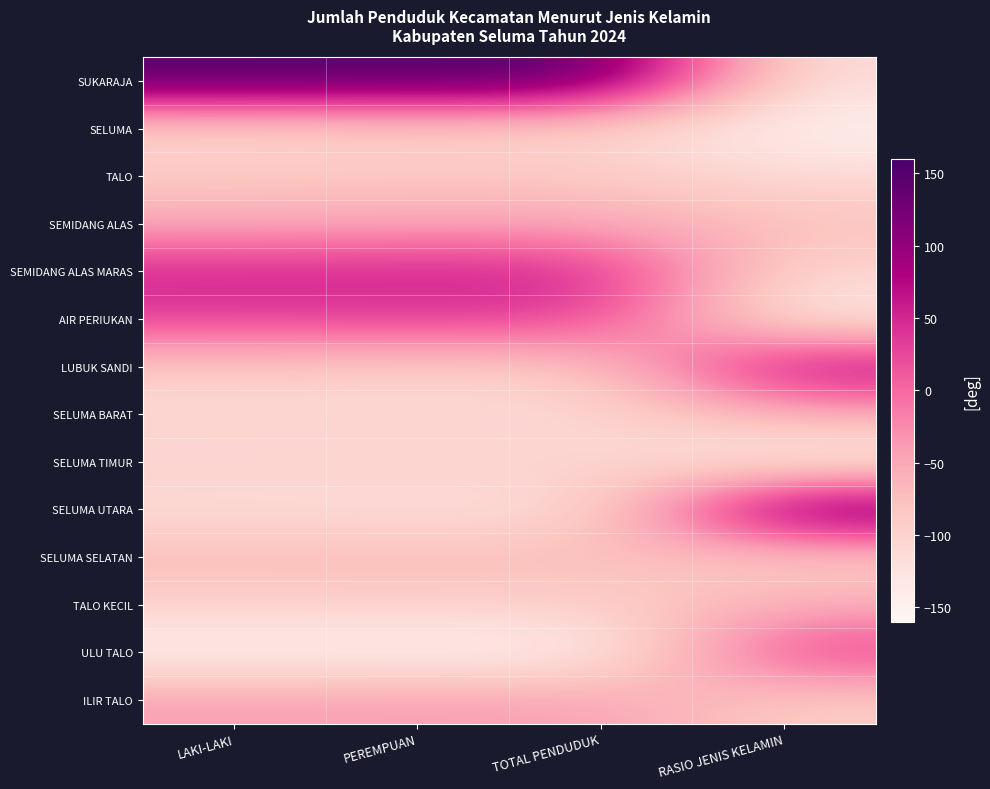

How many categories are shown in the chart?

4